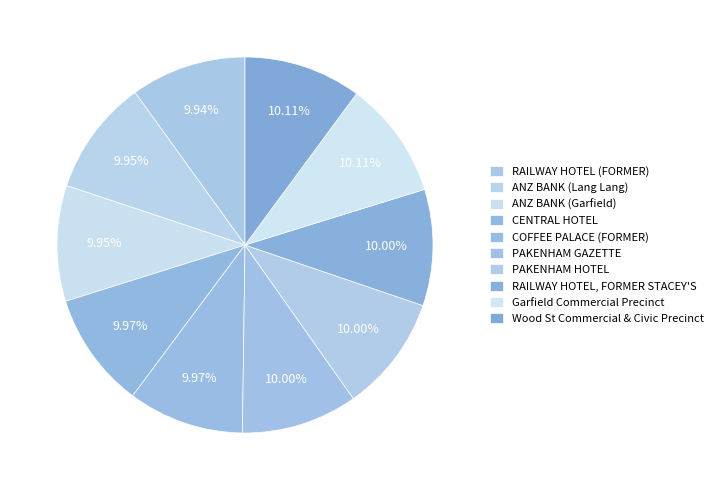

What is the total percentage of RAILWAY HOTEL (FORMER) and CENTRAL HOTEL?

19.9%